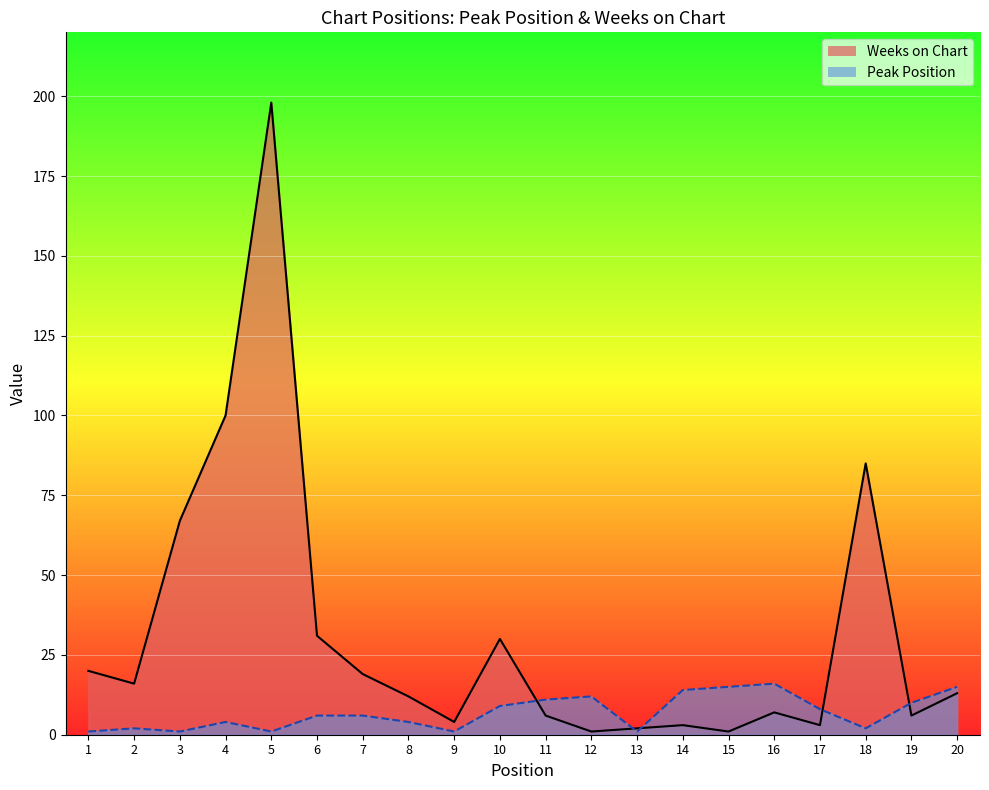

True or false: Peak Position has more than 1 points higher than both neighbors.

True